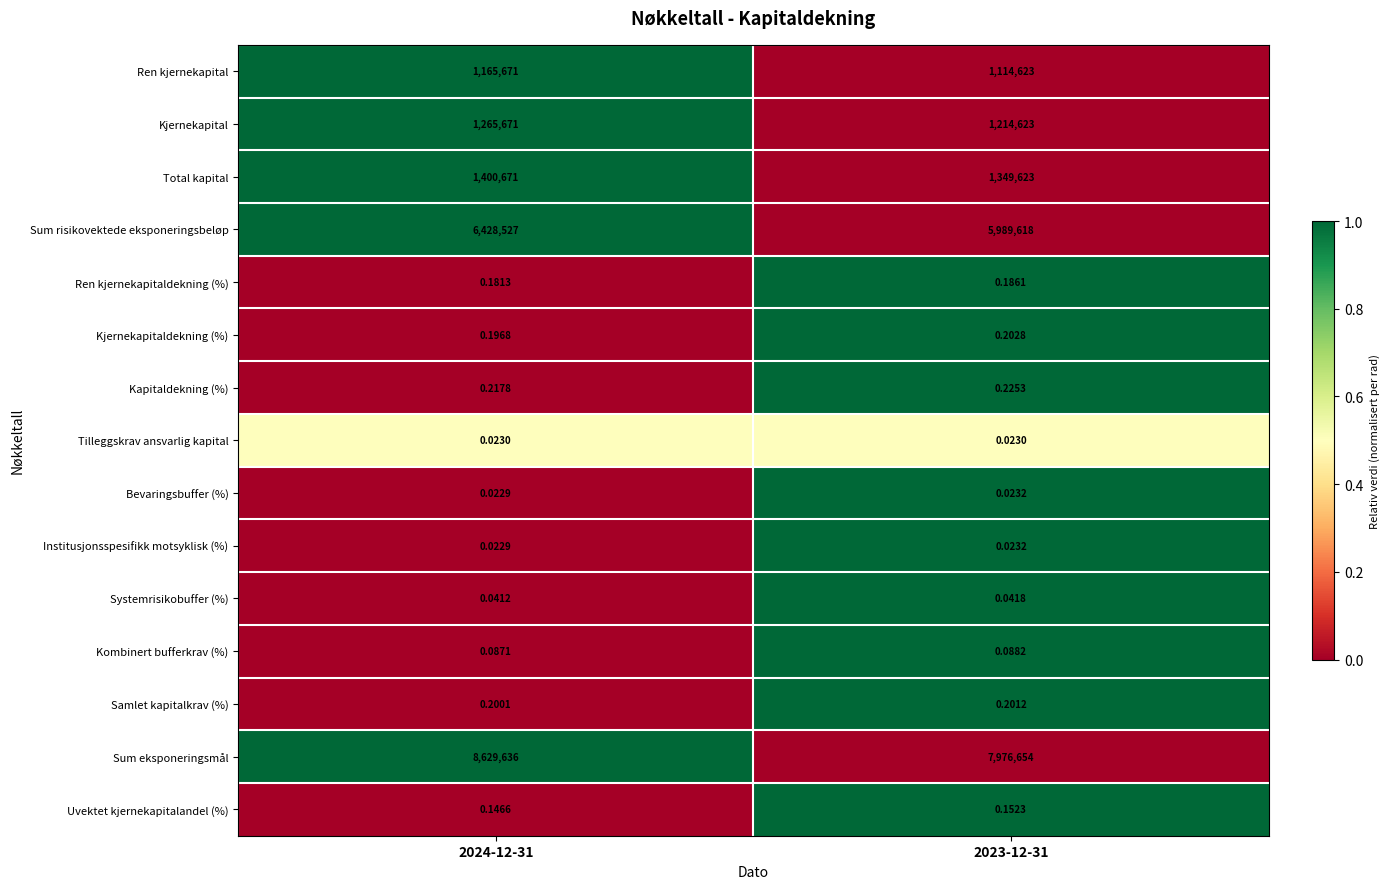

What is the greatest value displayed?

8629636.0